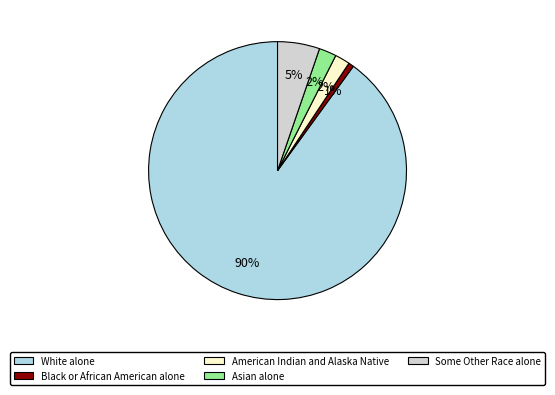

What percentage is the Black or African American alone slice, to the nearest percent?

1%